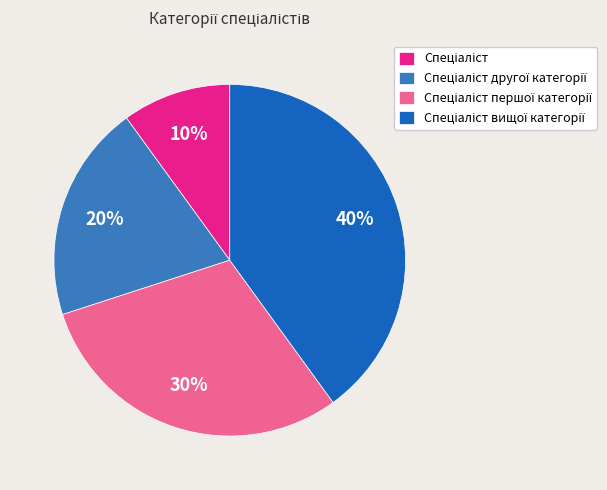

To the nearest percent, what is the average slice percentage?

25%